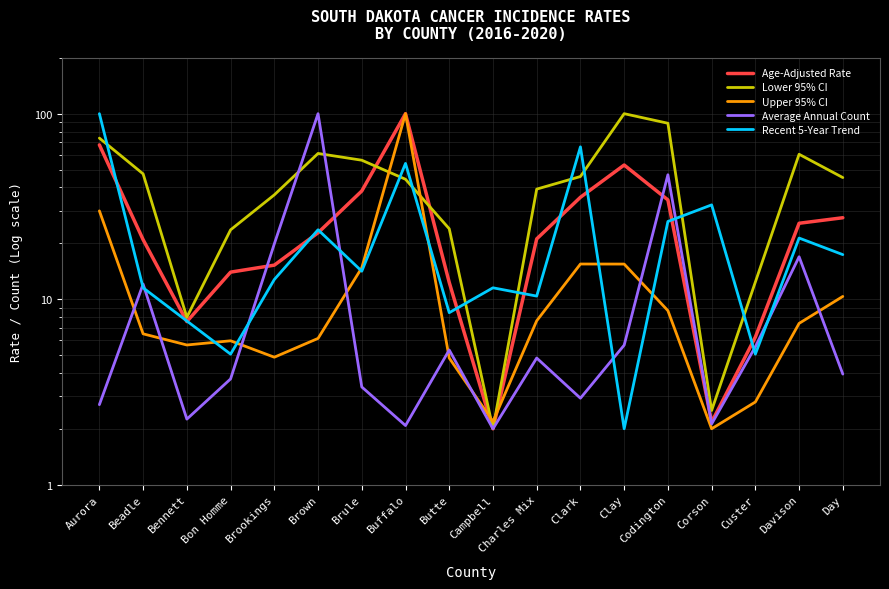

Rank the series by their maximum value, from lowest to highest.

Age-Adjusted Rate, Lower 95% CI, Upper 95% CI, Average Annual Count, Recent 5-Year Trend